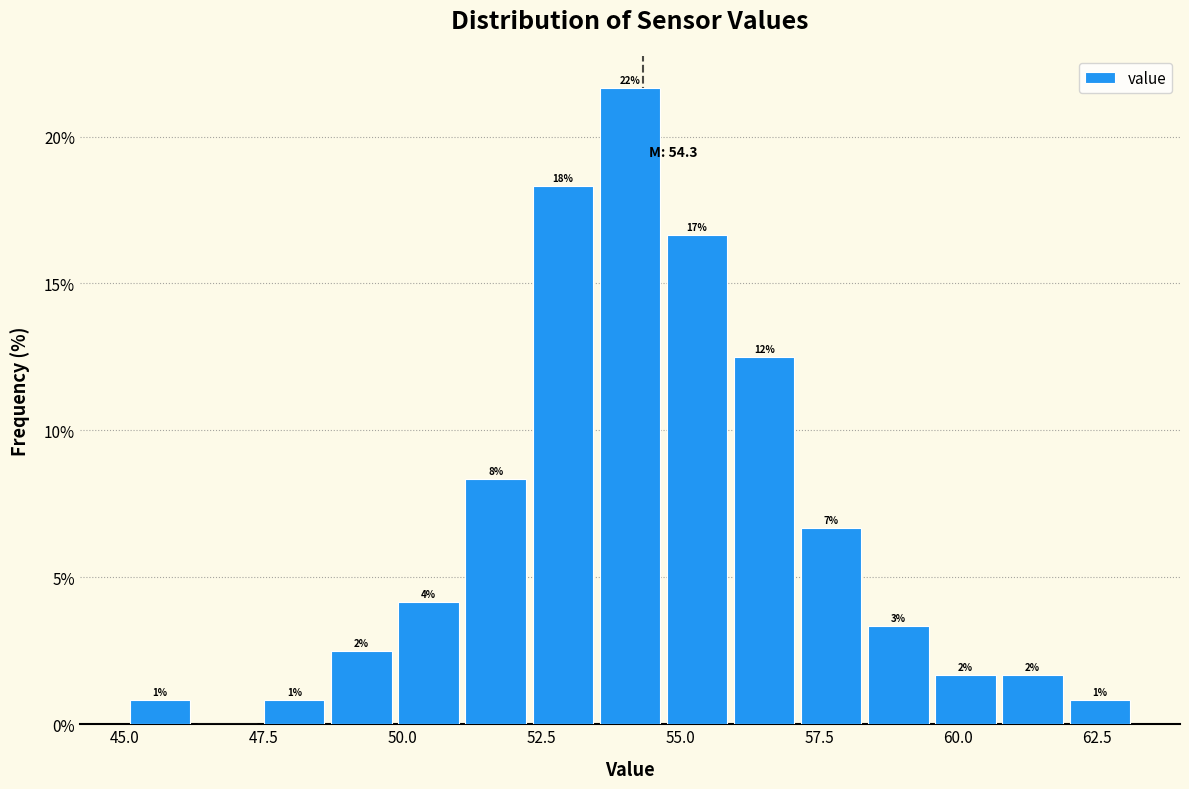

Read against the x-axis, roughly where is the centre of the tallest bar?

54.0